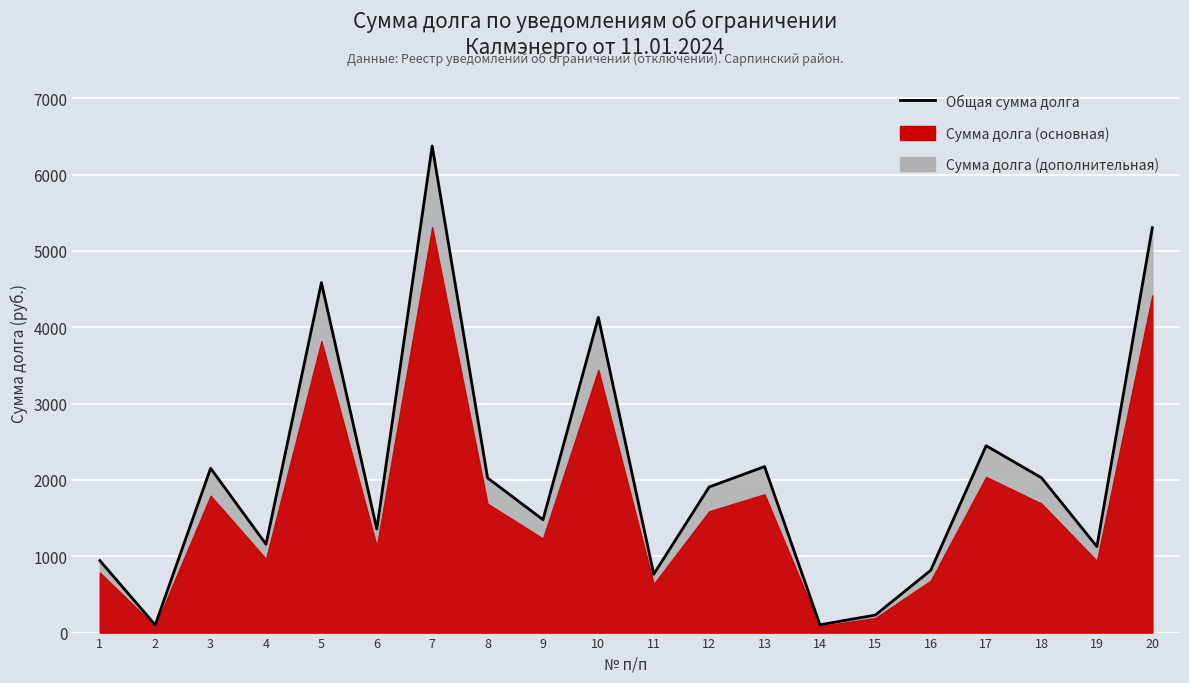

Where is the first local maximum?

3